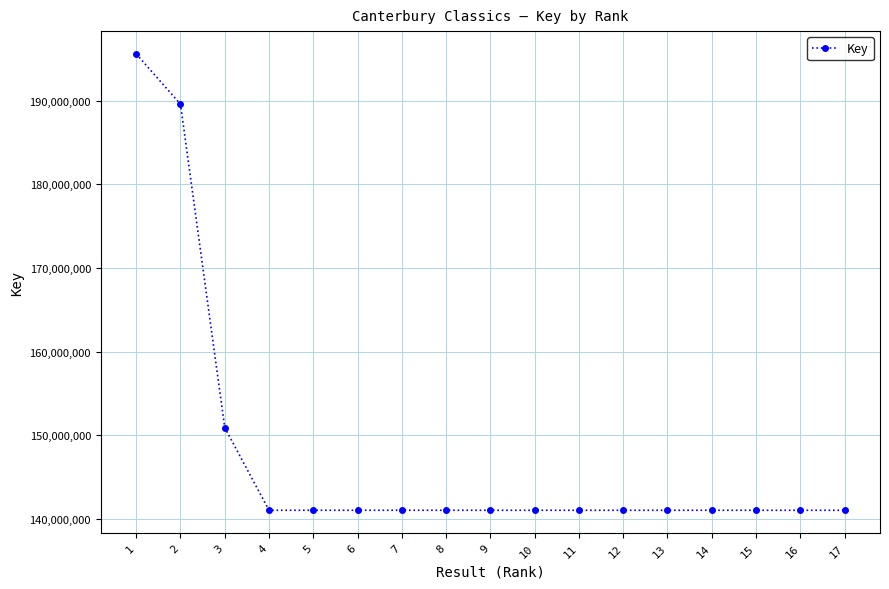

What is the minimum value shown in the chart?

141017697